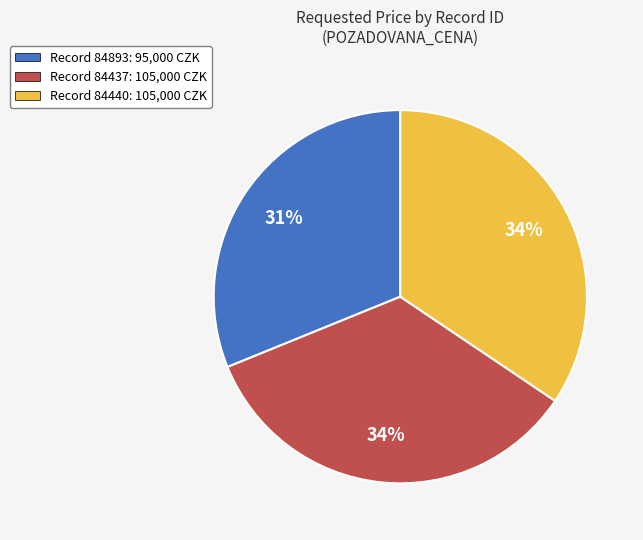

To the nearest percent, what is the difference between the largest and smallest slice percentages?

3%